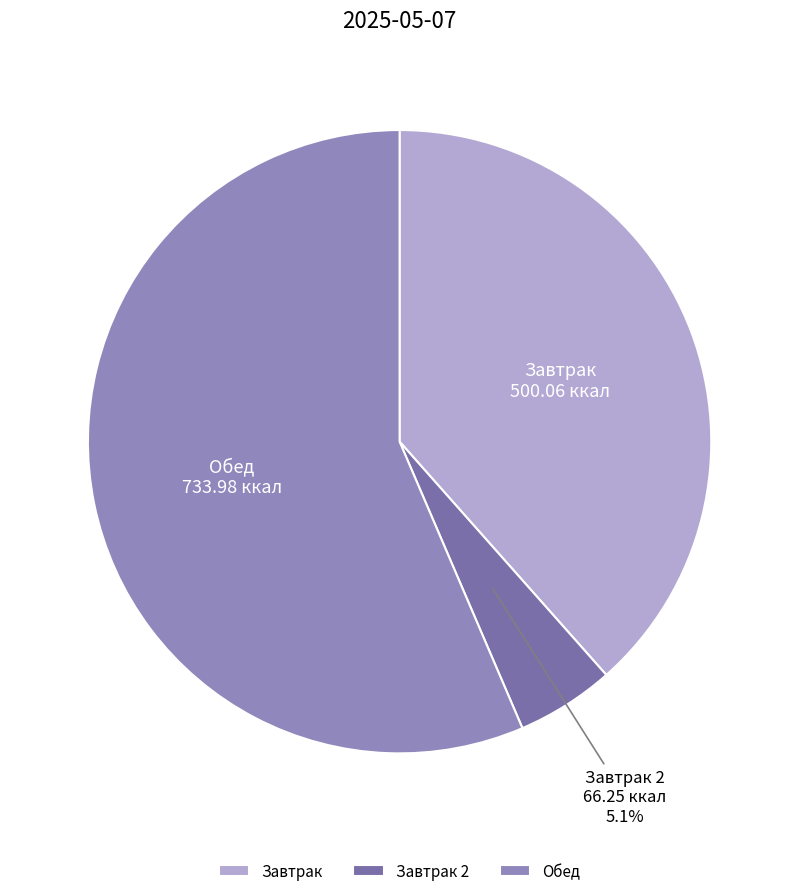

Does any single category account for the majority?

Yes